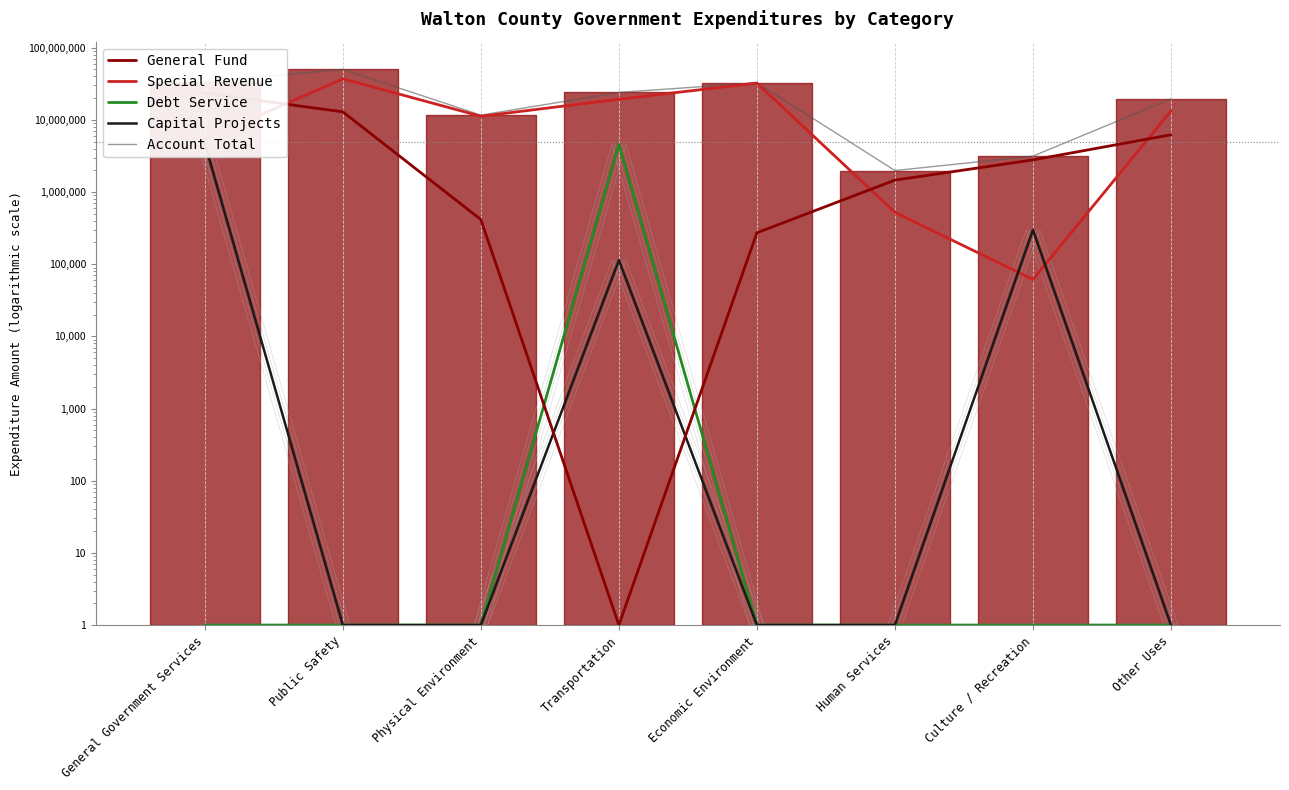

Reading left to right, extract all data points from this chart.

General Fund: General Government Services=23459923	Public Safety=12917054	Physical Environment=415927	Transportation=1	Economic Environment=272464	Human Services=1463044	Culture / Recreation=2786991	Other Uses=6215748
Special Revenue: General Government Services=5385392	Public Safety=37079668	Physical Environment=11222164	Transportation=19285585	Economic Environment=32372795	Human Services=522626	Culture / Recreation=61497	Other Uses=13311591
Debt Service: General Government Services=1	Public Safety=1	Physical Environment=1	Transportation=4602497	Economic Environment=1	Human Services=1	Culture / Recreation=1	Other Uses=1
Capital Projects: General Government Services=4713938	Public Safety=1	Physical Environment=1	Transportation=113735	Economic Environment=1	Human Services=1	Culture / Recreation=298200	Other Uses=1
Account Total: General Government Services=33690659	Public Safety=49996722	Physical Environment=11638091	Transportation=24001817	Economic Environment=32645259	Human Services=1985670	Culture / Recreation=3146688	Other Uses=19527339